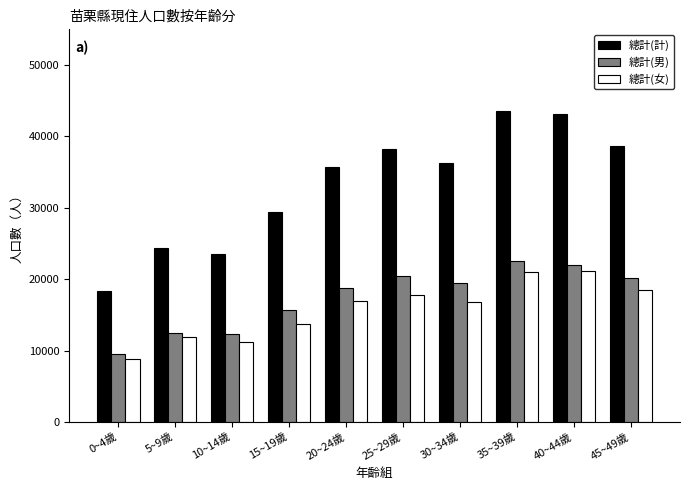

Which series has the largest total across all categories?

總計(計)